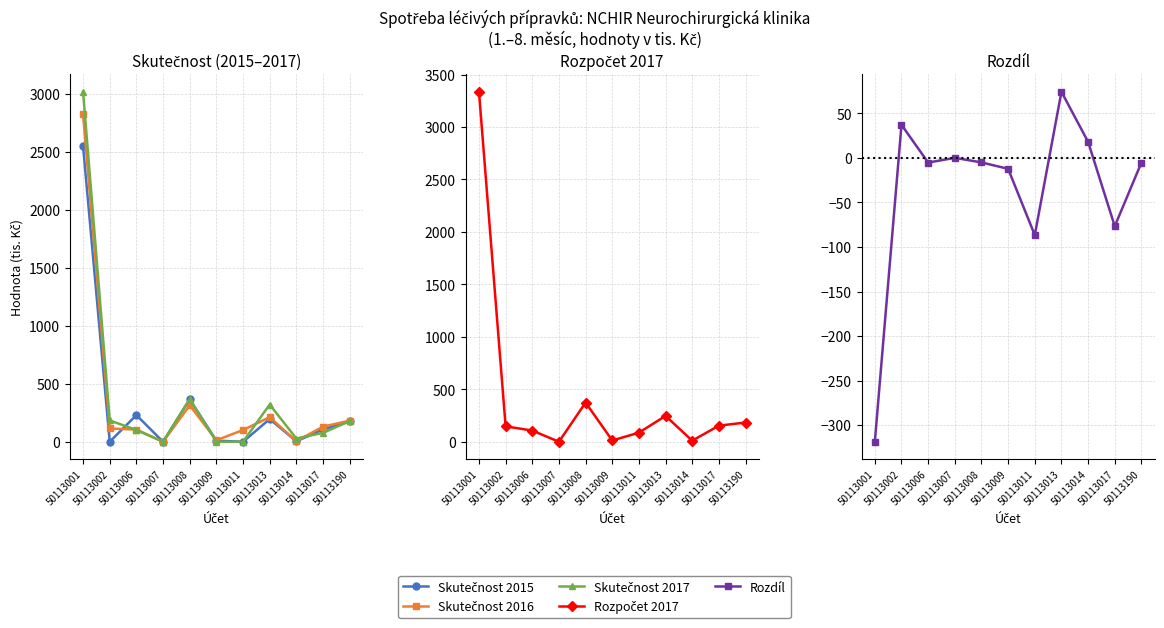

List the series in order of their peak value, highest first.

Rozpočet 2017, Skutečnost 2017, Skutečnost 2016, Skutečnost 2015, Rozdíl